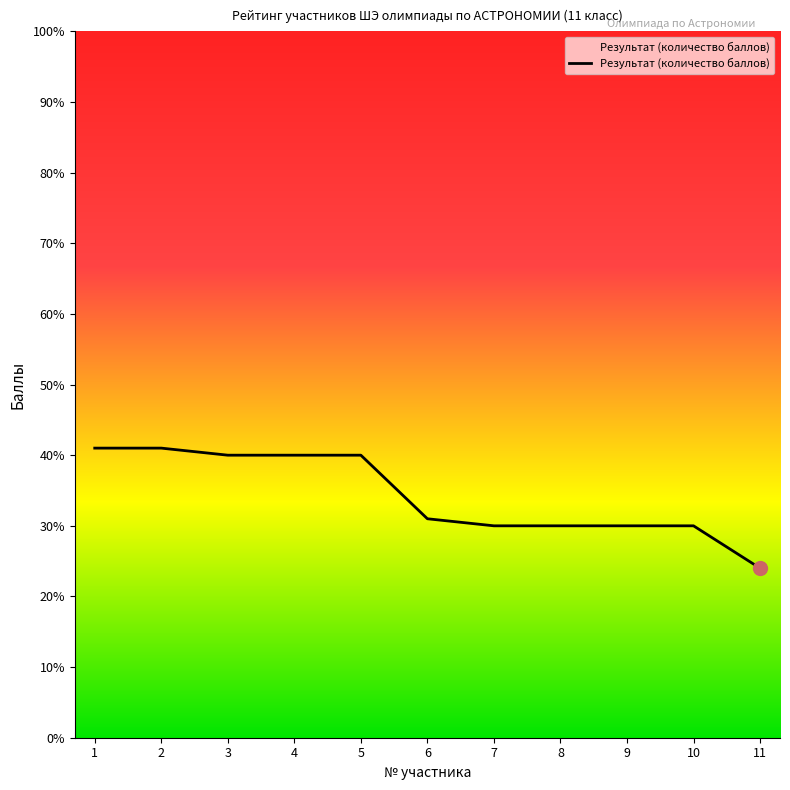

Reading right to left, transcribe all the data shown in this chart.

24	30	30	30	30	31	40	40	40	41	41